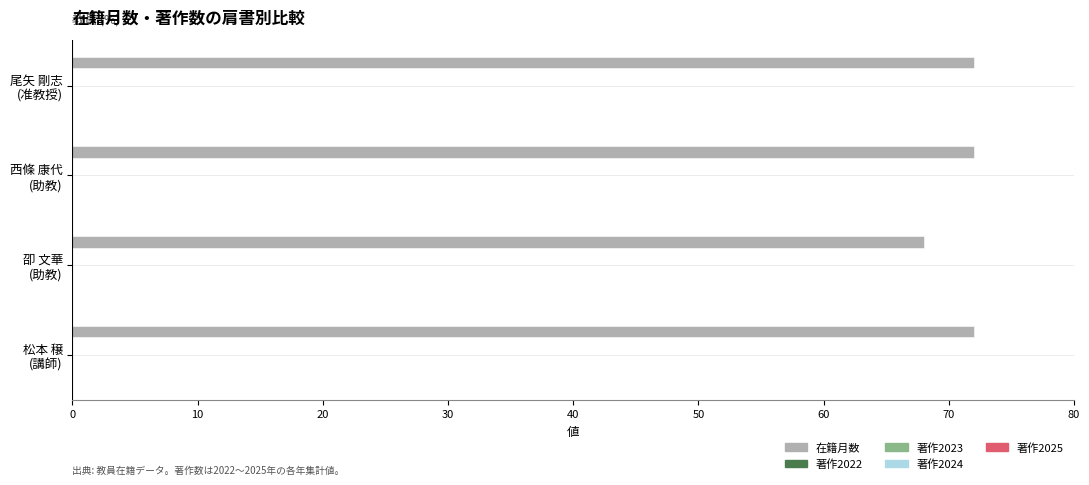

What is the value of the 1st bar from the top?

72